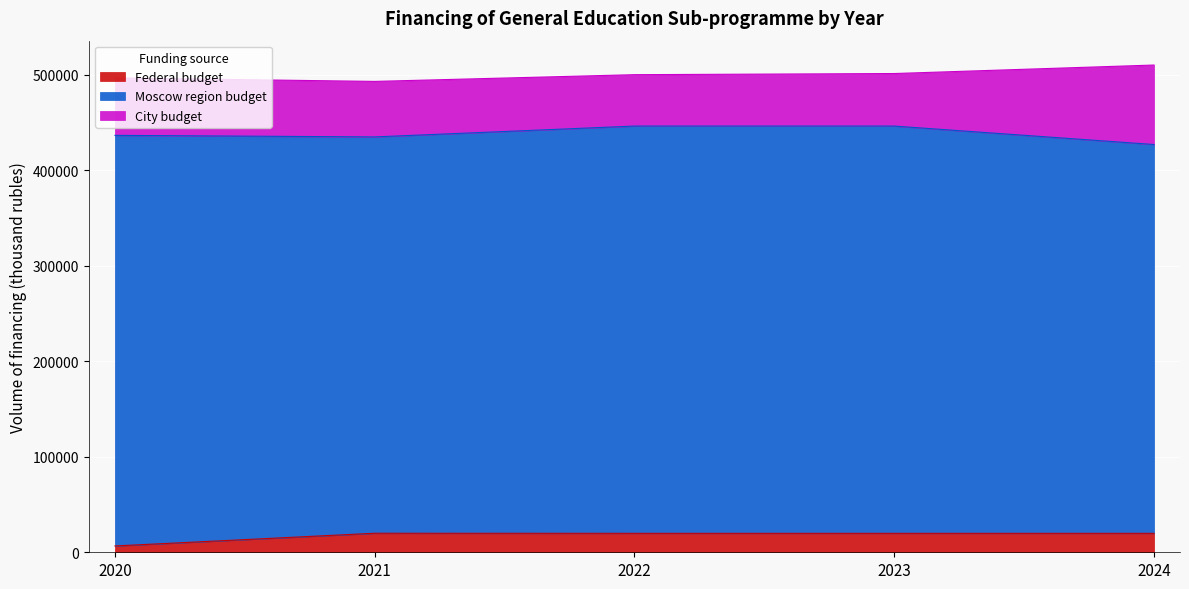

Does the chart display data point markers on the line(s)?

No